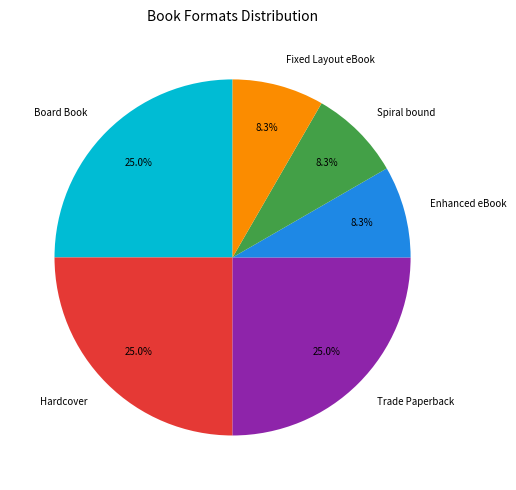

Is there any slice that represents more than half of the pie?

No